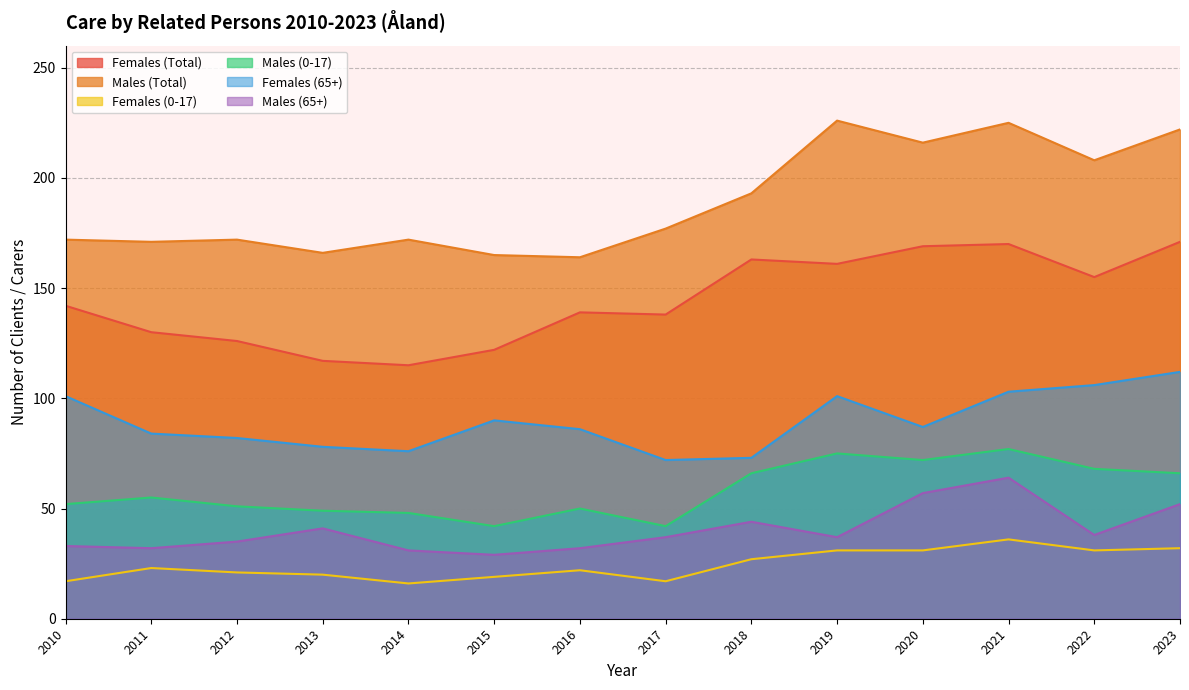

Reading left to right, list all the values displayed in this chart.

Females (Total): 142	130	126	117	115	122	139	138	163	161	169	170	155	171
Males (Total): 172	171	172	166	172	165	164	177	193	226	216	225	208	222
Females (0-17): 17	23	21	20	16	19	22	17	27	31	31	36	31	32
Males (0-17): 52	55	51	49	48	42	50	42	66	75	72	77	68	66
Females (65+): 101	84	82	78	76	90	86	72	73	101	87	103	106	112
Males (65+): 33	32	35	41	31	29	32	37	44	37	57	64	38	52